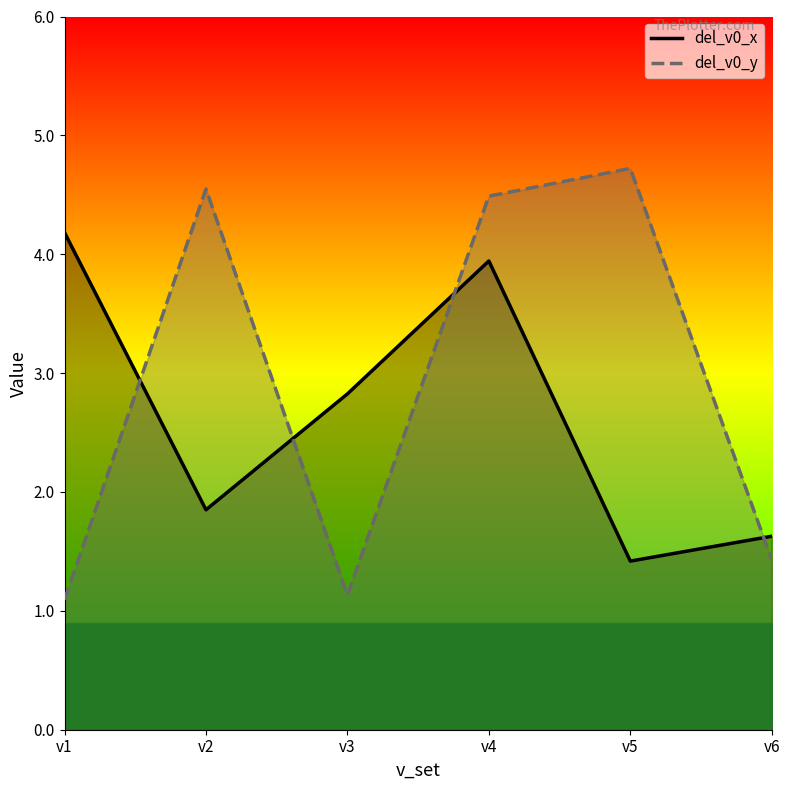

What is the value of the del_v0_y point at the 5th from the left?

4.7